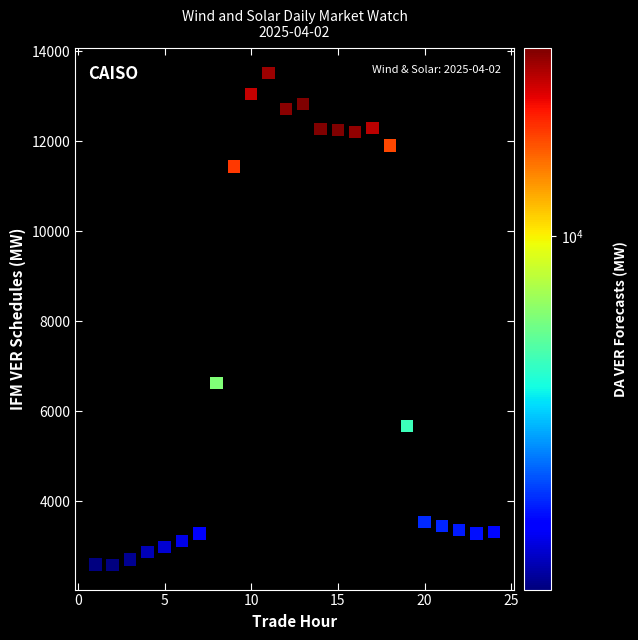

What Y value in the scatter plot is closest to 8053?

6632.3